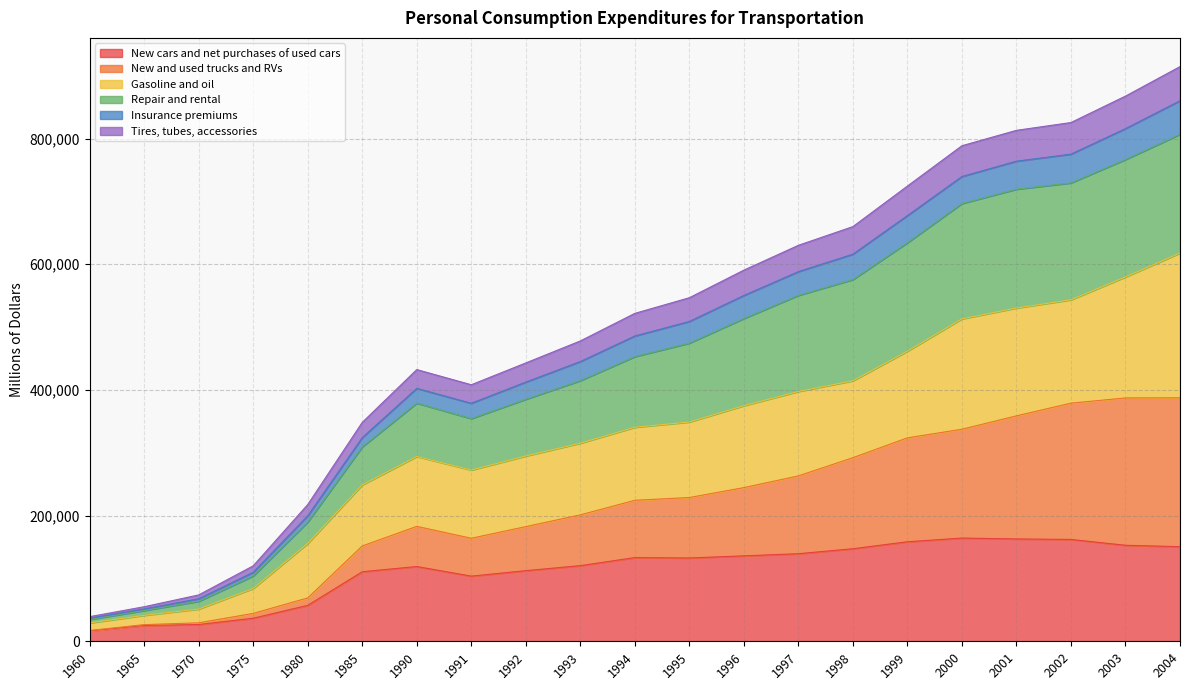

At which category does the chart reach its minimum across all series?

1960